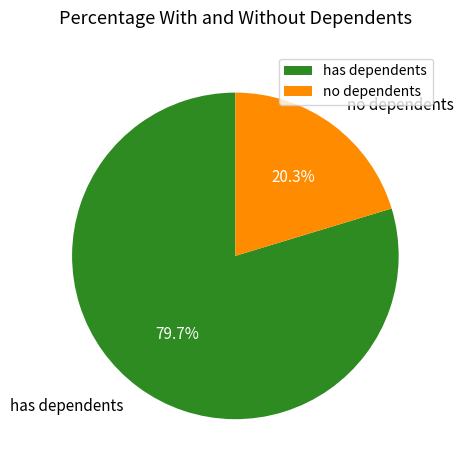

Which slice is the largest?

has dependents